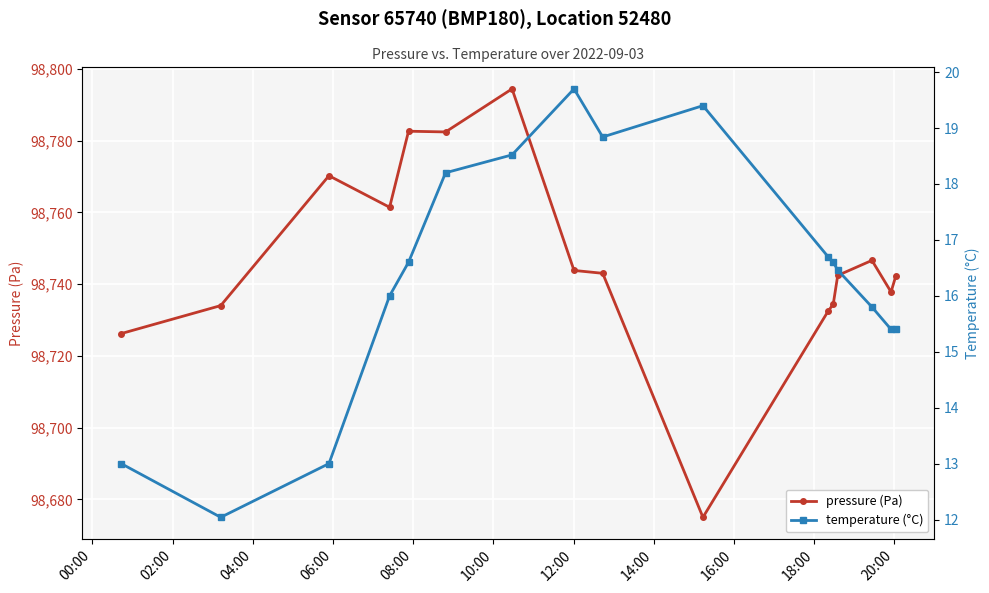

Which series has the widest spread of values?

pressure (Pa)